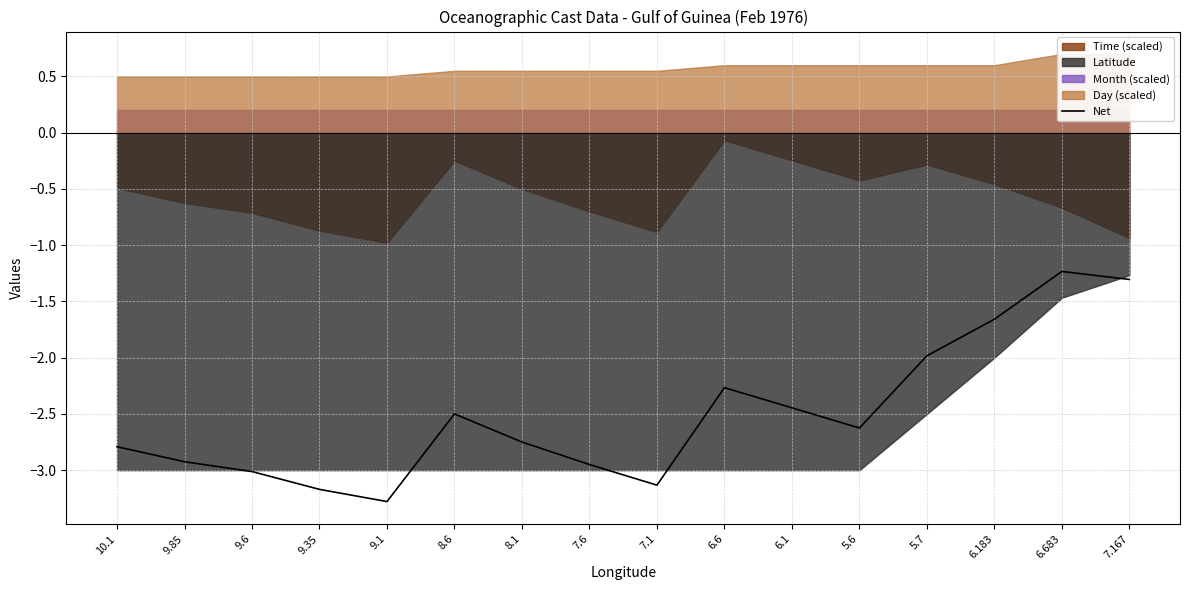

Reading left to right, transcribe all the data shown in this chart.

10.1=-2.8	9.85=-2.9	9.6=-3.0	9.35=-3.2	9.1=-3.3	8.6=-2.5	8.1=-2.8	7.6=-3.0	7.1=-3.1	6.6=-2.3	6.1=-2.4	5.6=-2.6	5.7=-2.0	6.183=-1.7	6.683=-1.2	7.167=-1.3